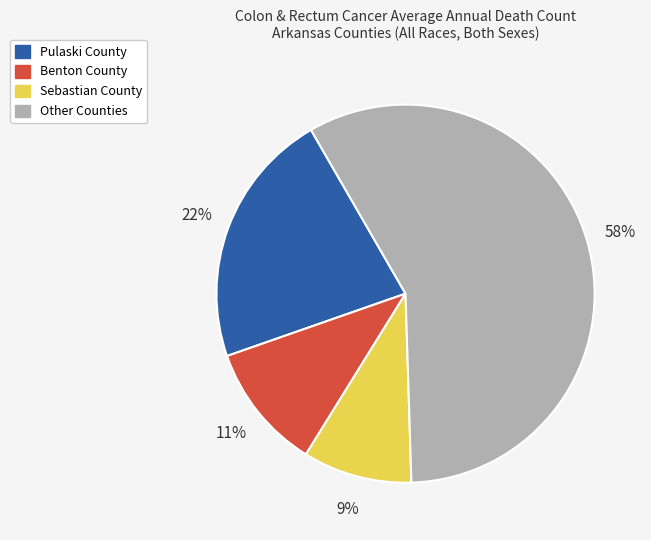

To the nearest percent, what is the difference between the largest and smallest slice percentages?

49%